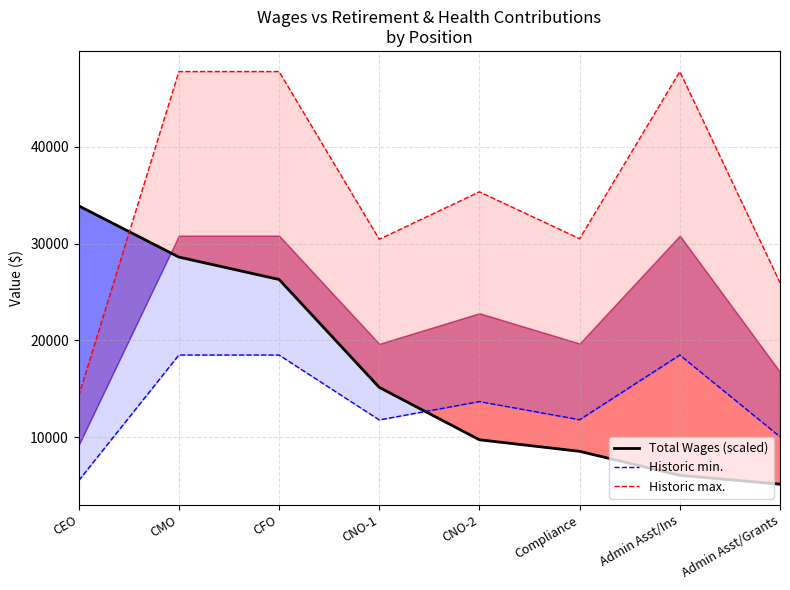

What are all the series names shown in the legend?

Total Wages (scaled), Historic min., Historic max.